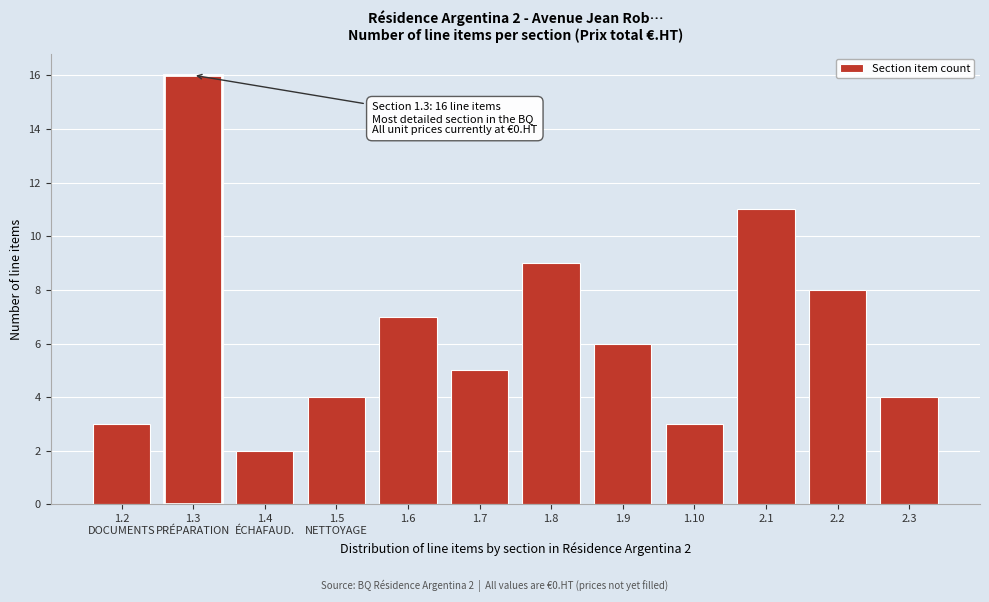

Reading left to right, transcribe all the data shown in this chart.

3	16	2	4	7	5	9	6	3	11	8	4